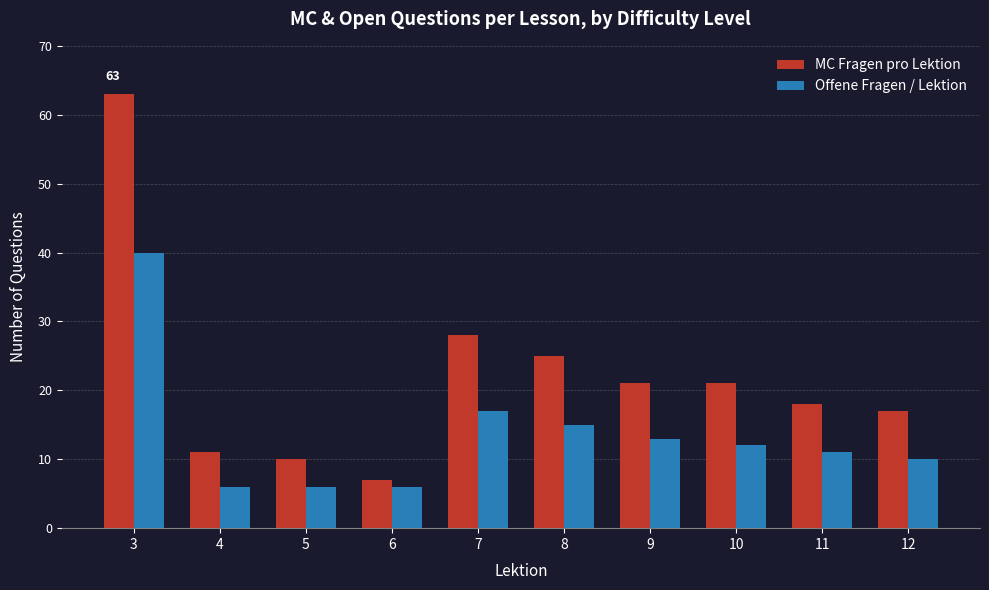

List the series in order of their peak value, highest first.

MC Fragen pro Lektion, Offene Fragen / Lektion